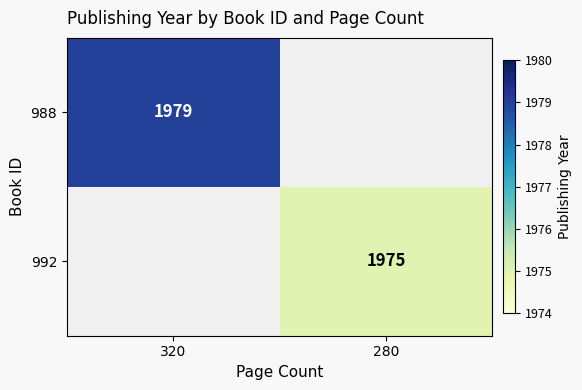

How many positive values does the 988 series have?

1